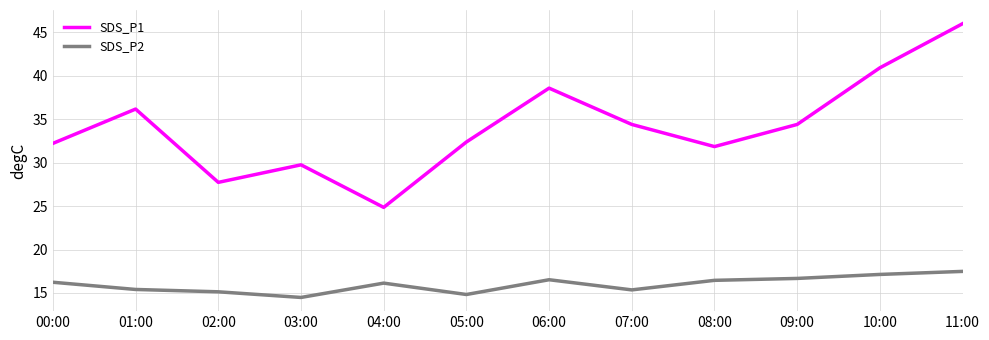

Count the number of categories in the chart.

12